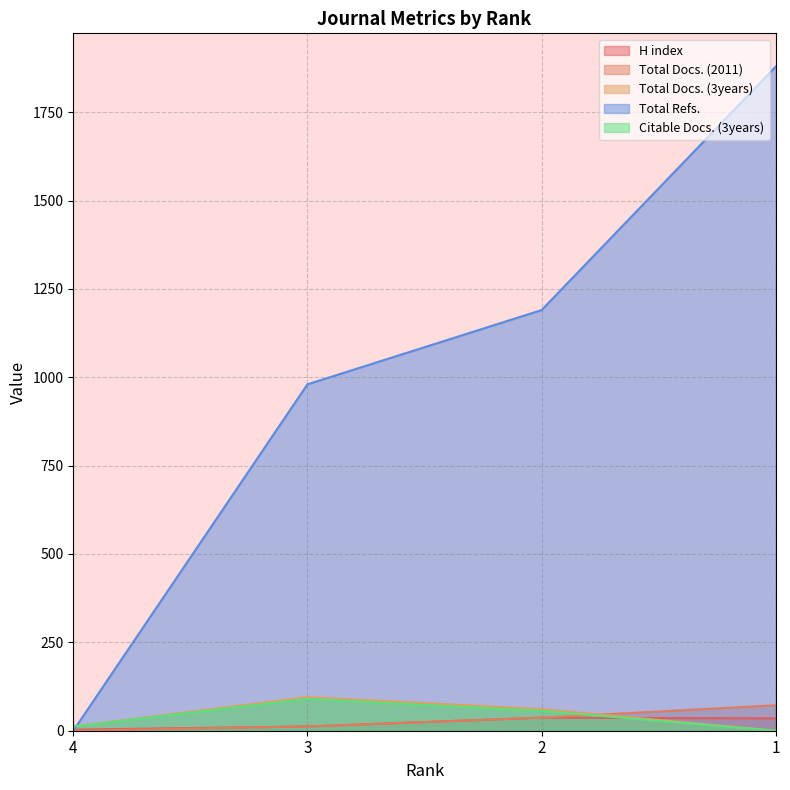

At which category does Total Docs. (3years) reach its first local peak?

3